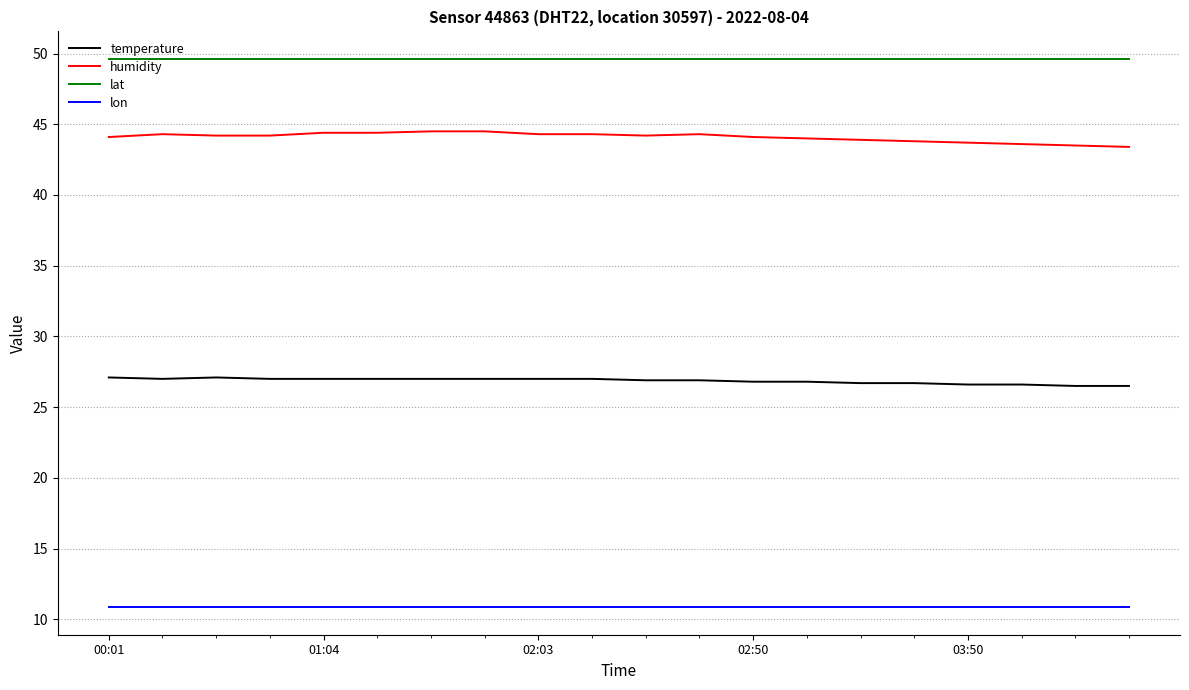

What is the highest value of the lat series?

49.6